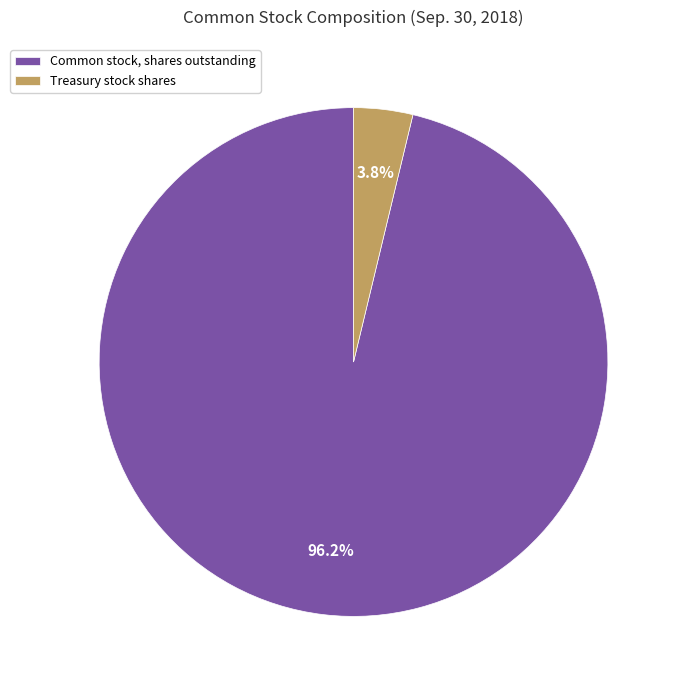

Combined, do Common stock, shares outstanding and Treasury stock shares account for over 50%?

Yes